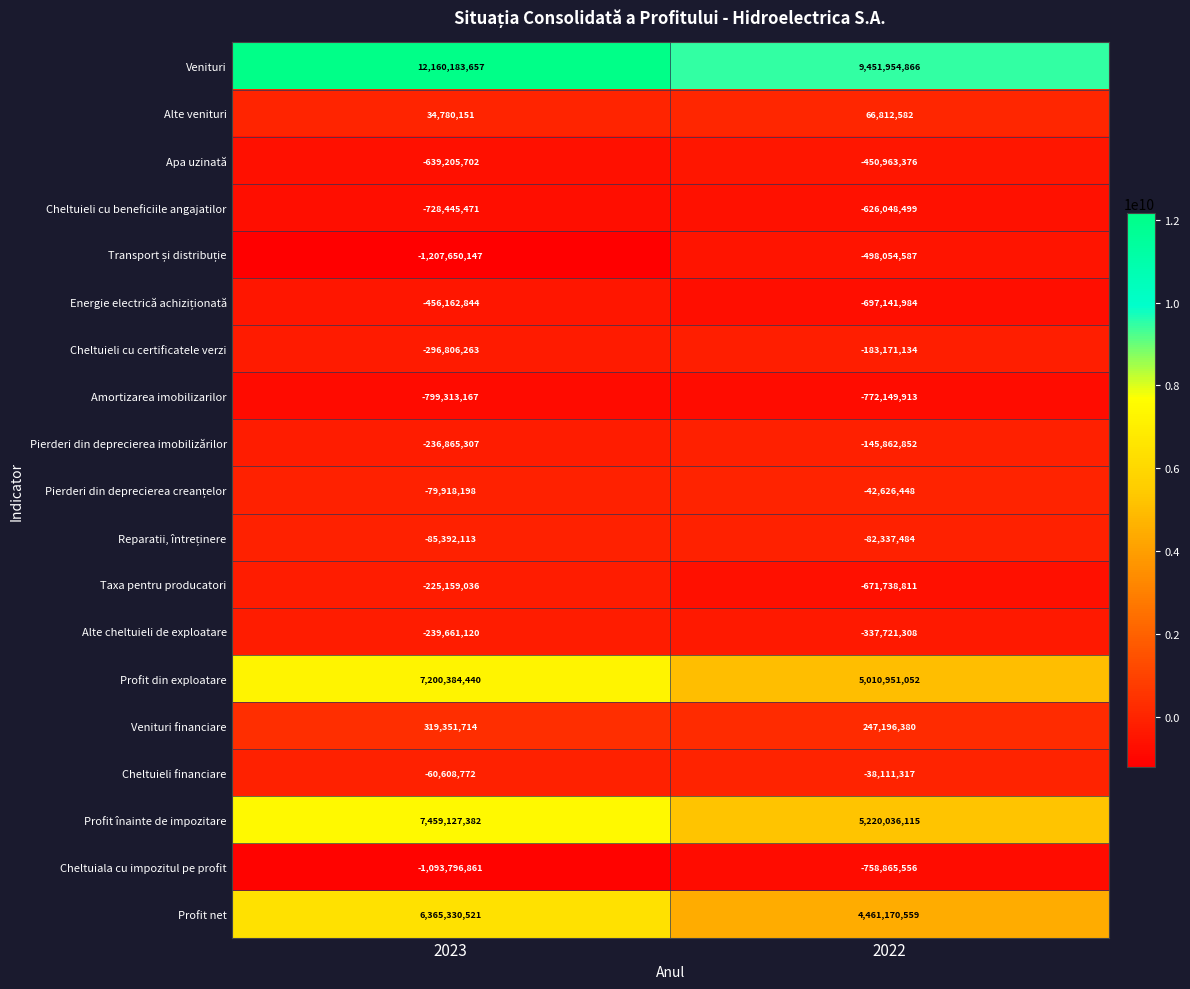

What is the sum of the Cheltuiala cu impozitul pe profit values at 2022 and 2023?

-1852662417